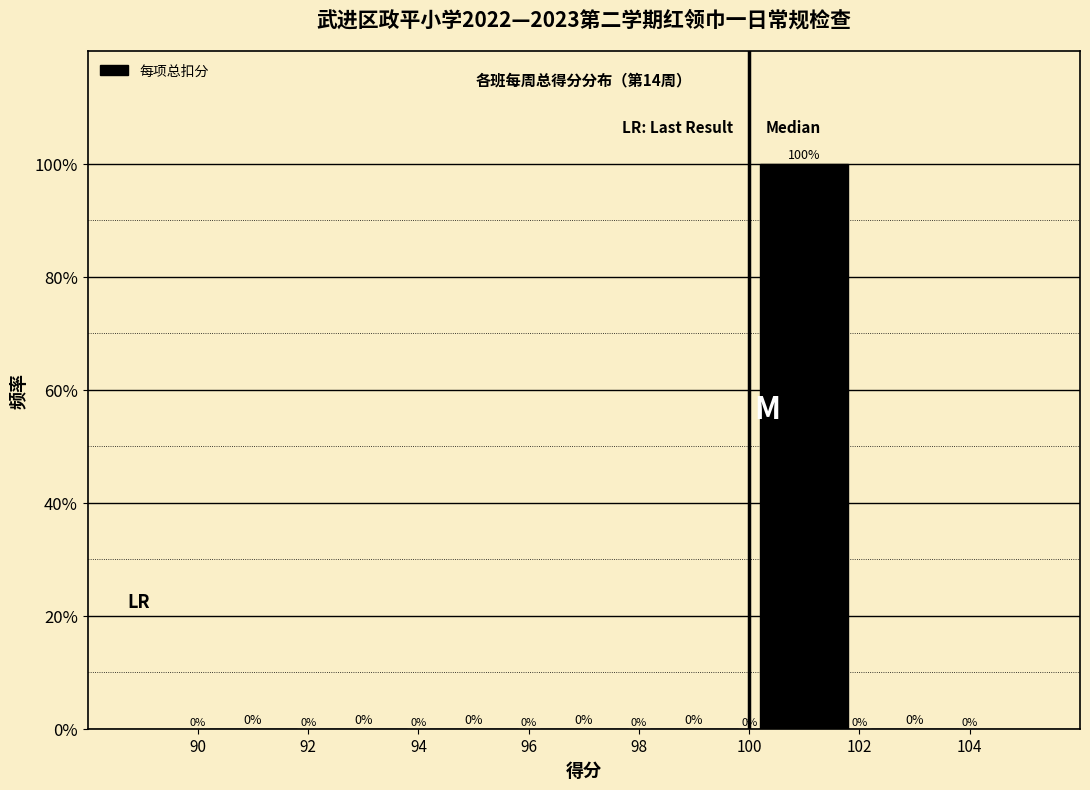

How tall is the bar that spans 100 to 102 on the x-axis?

100